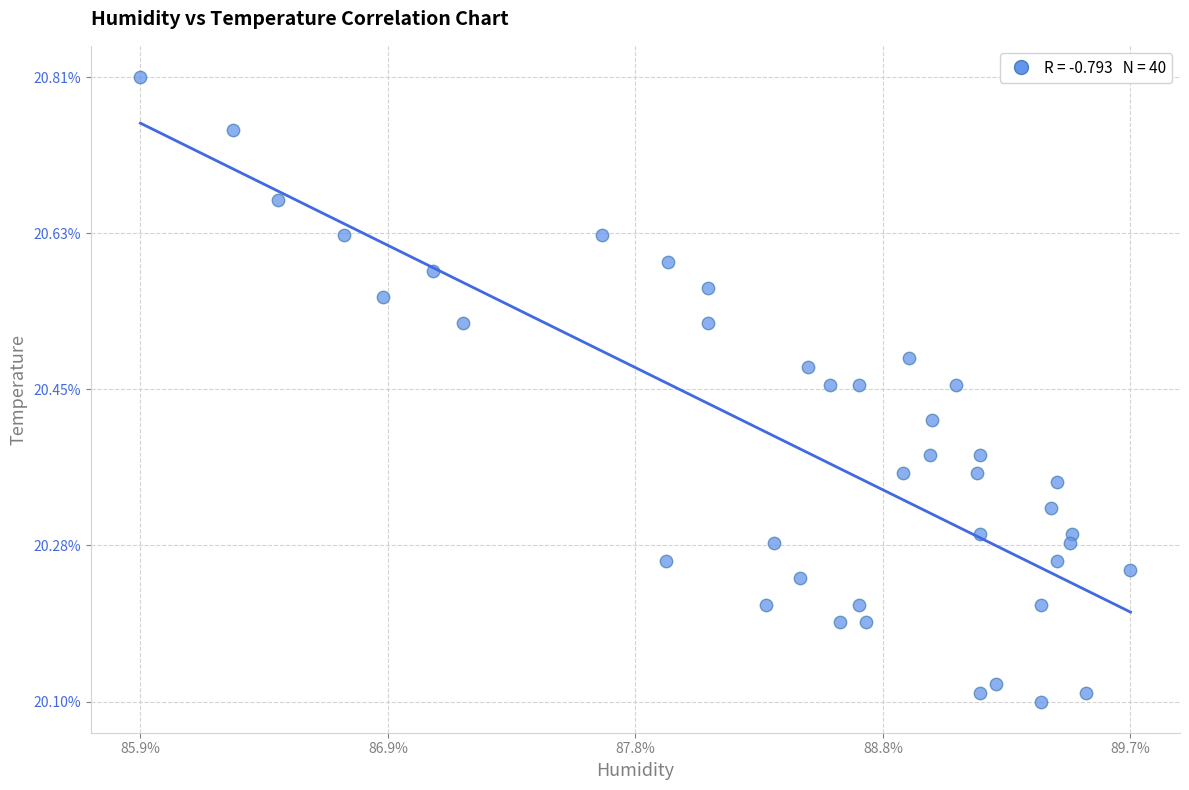

What is the range of Y values (max minus min)?

0.7